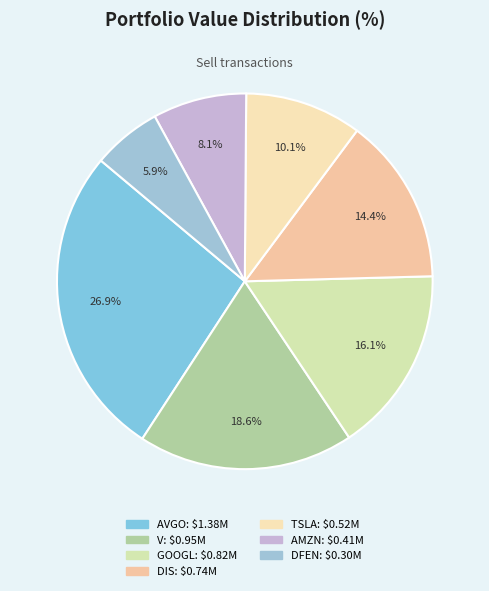

To the nearest percent, what is the average slice percentage?

14%